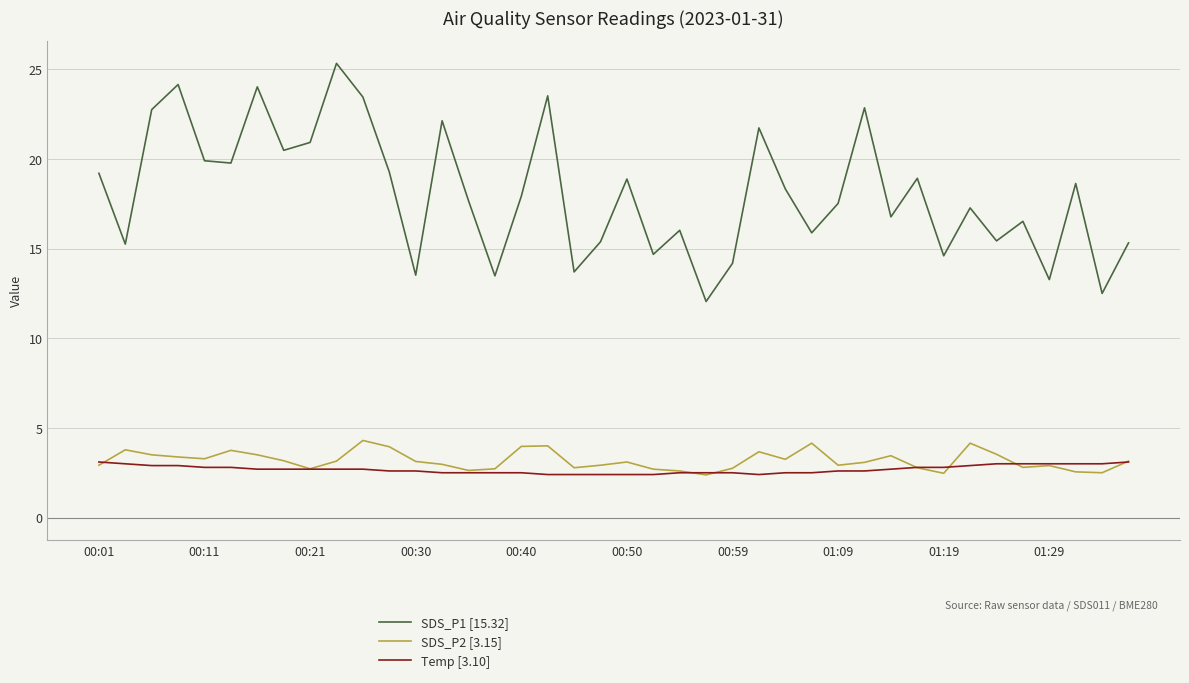

Which series has the largest total across all categories?

SDS_P1 [15.32]